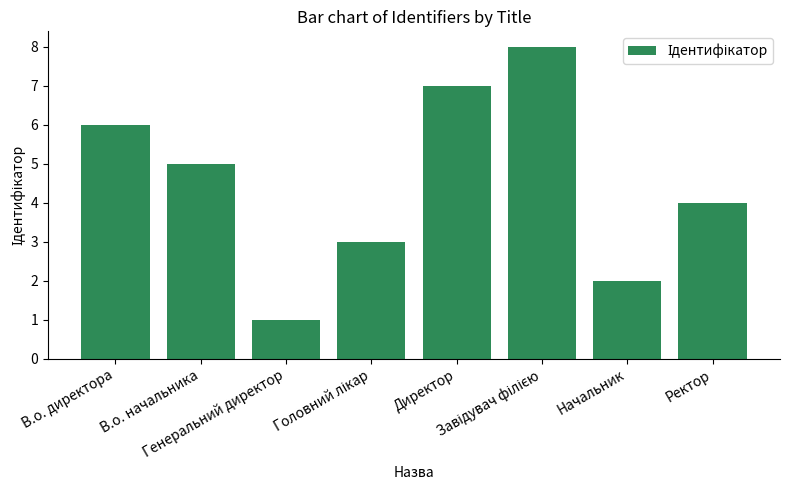

Reading left to right, list all the values displayed in this chart.

6	5	1	3	7	8	2	4